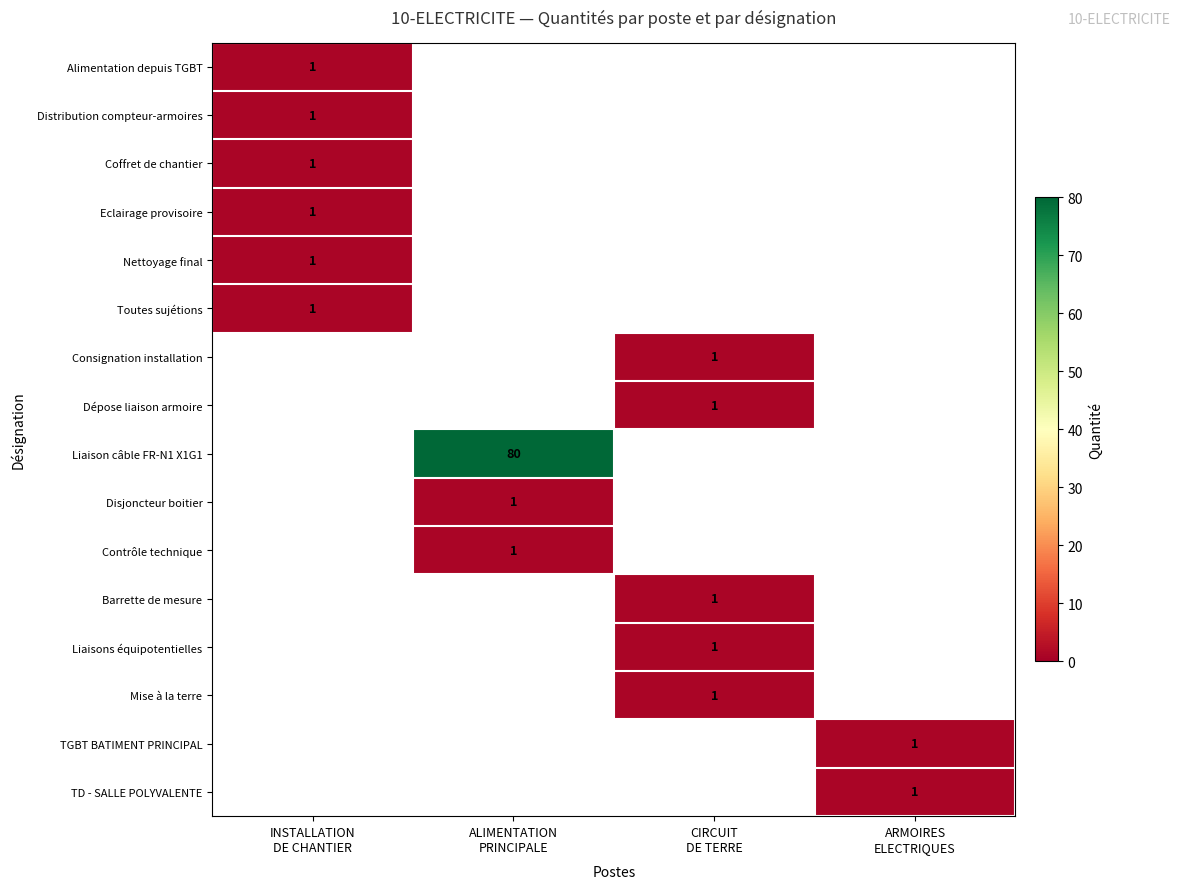

How many values in Nettoyage final are above zero?

1